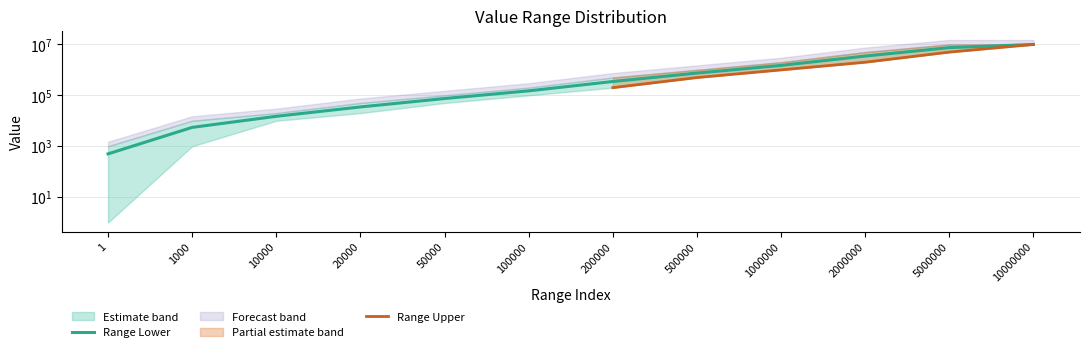

The chart shows a value of 150000.0 at 100000. True or false?

True